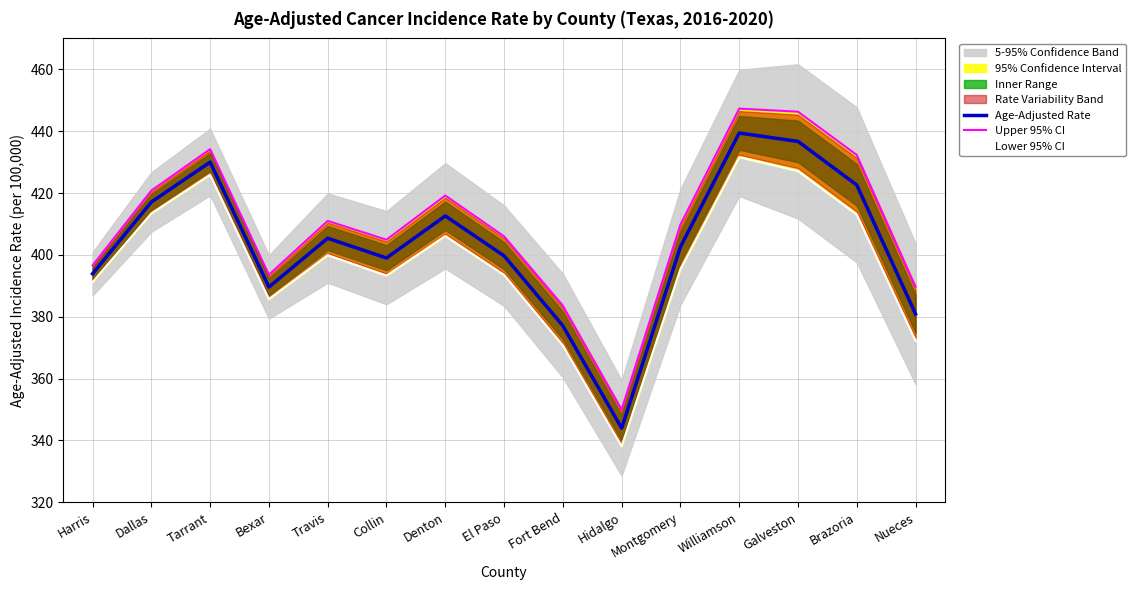

Which series changed the most between Harris and Bexar?

Lower 95% CI